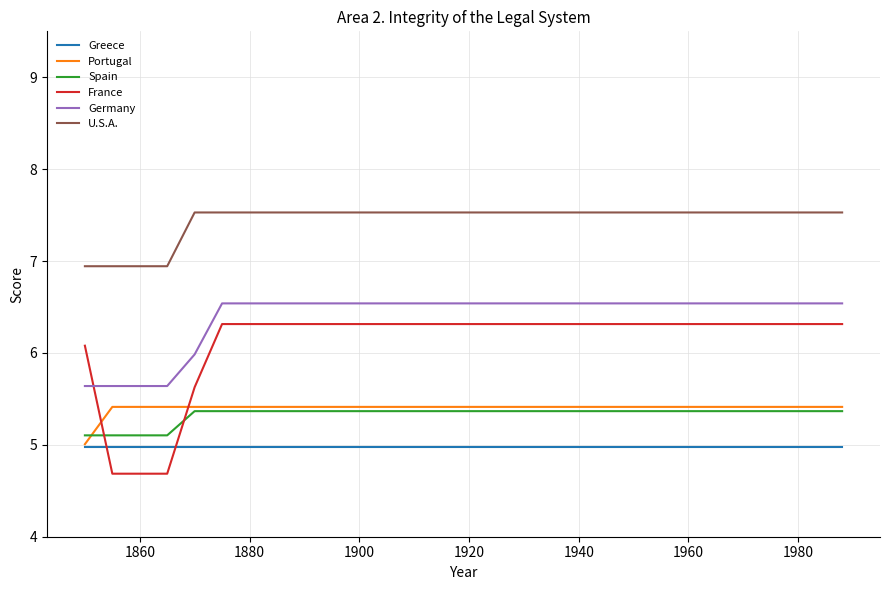

How many values in the U.S.A. series are below 7?

4